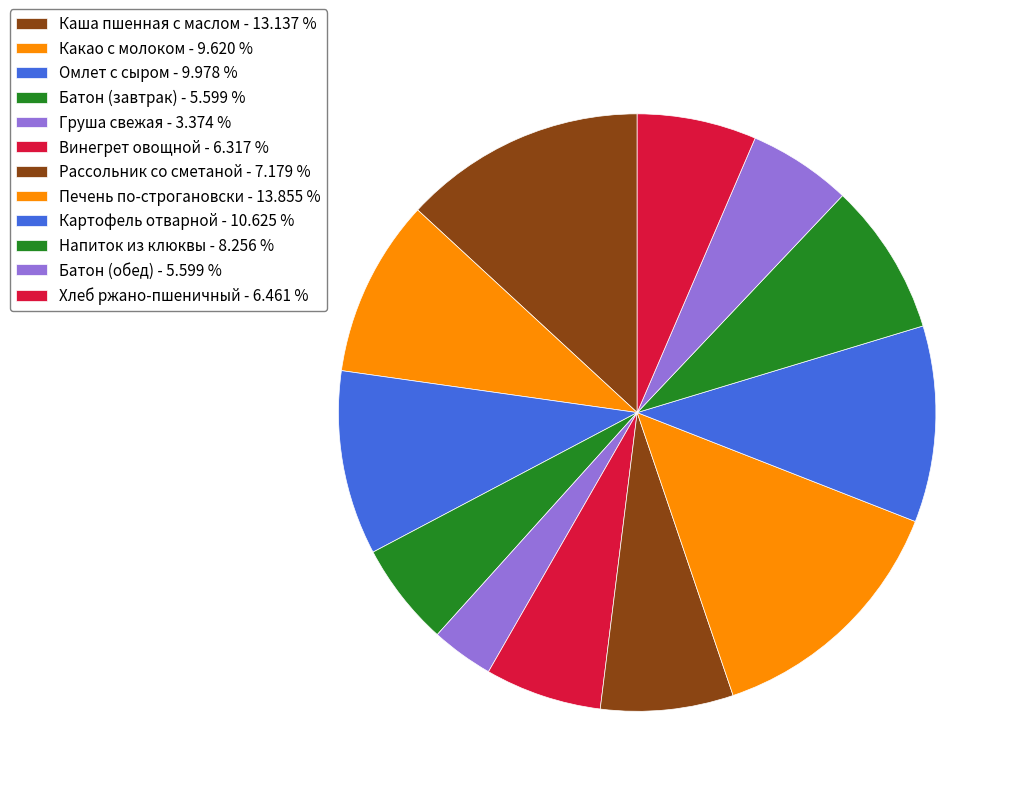

What is the smallest slice in the pie chart?

Груша свежая